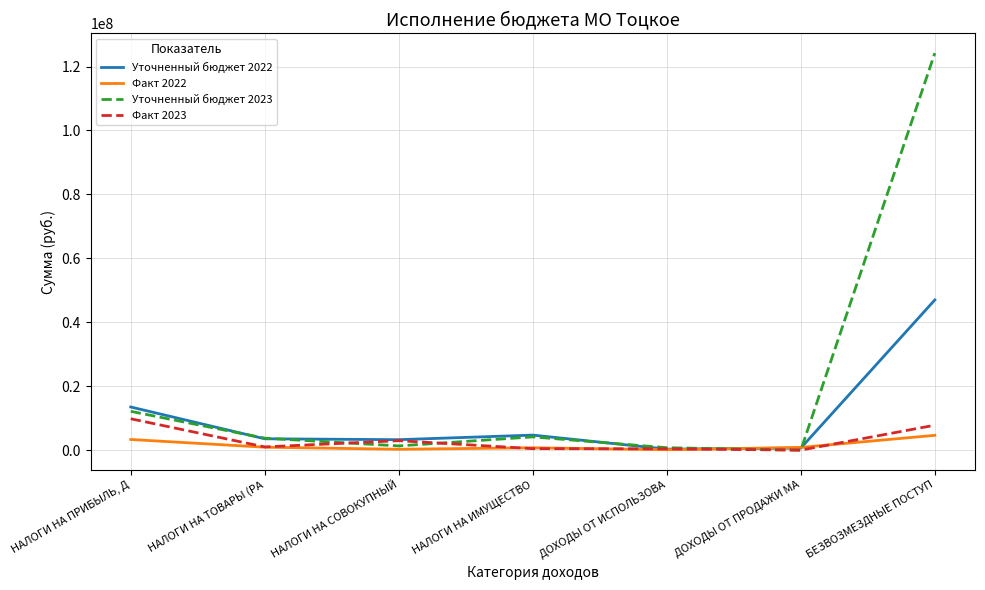

What is the difference between the Факт 2022 values at НАЛОГИ НА СОВОКУПНЫЙ and НАЛОГИ НА ТОВАРЫ (РА?

639191.6